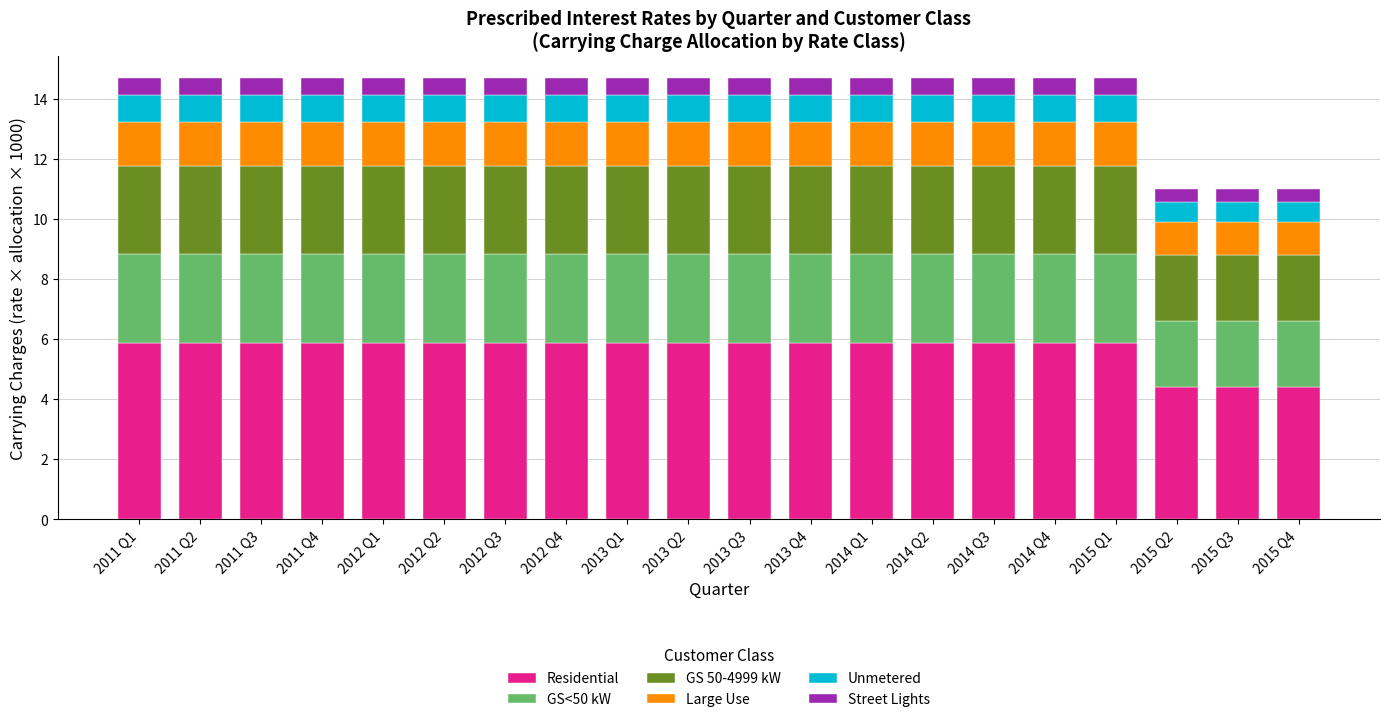

What is the total value across all series at 2015 Q1?

14.7